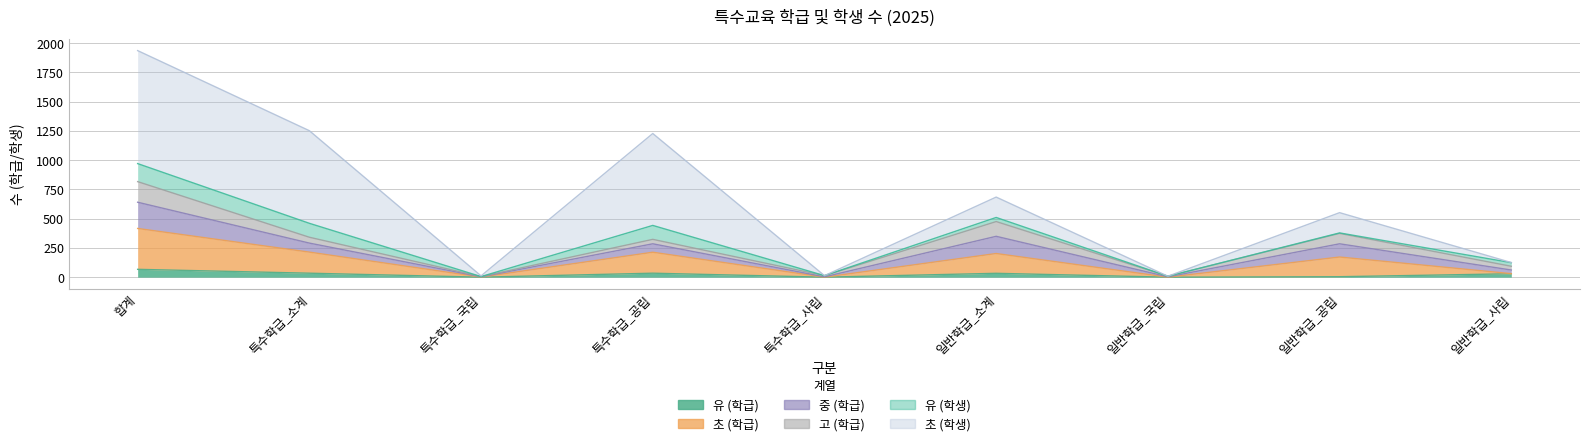

What is the label of the 2nd point from the left?

특수학급_소계